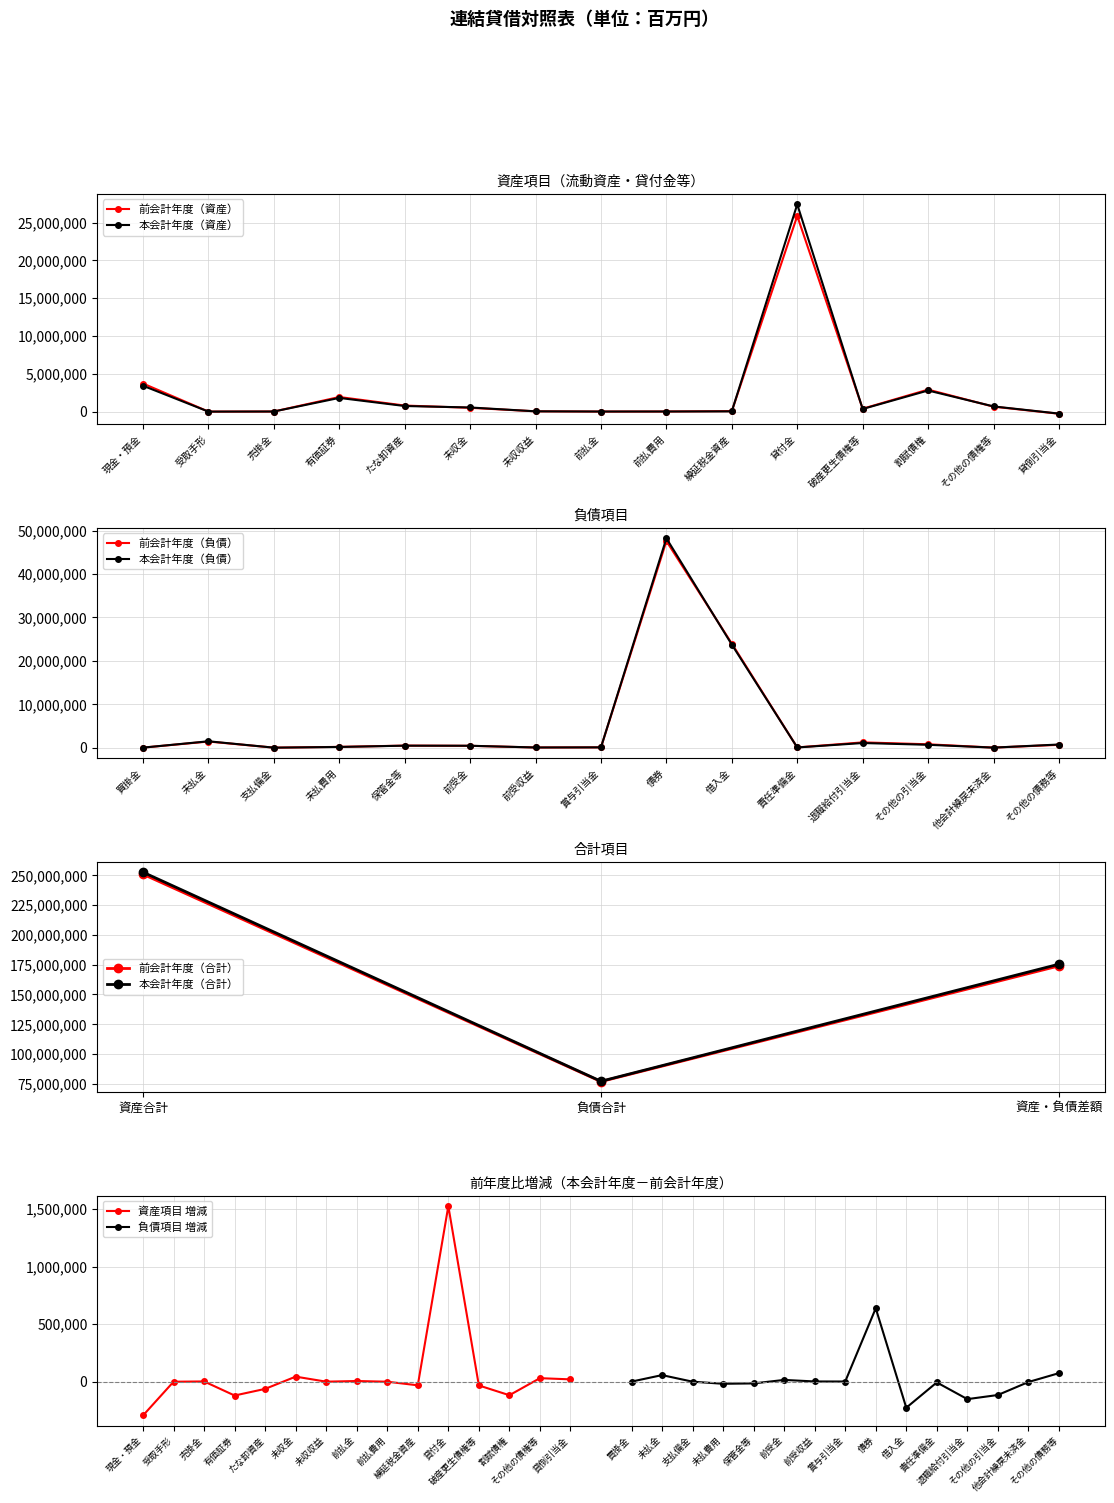

How many negative values does the 本会計年度（資産） series have?

1